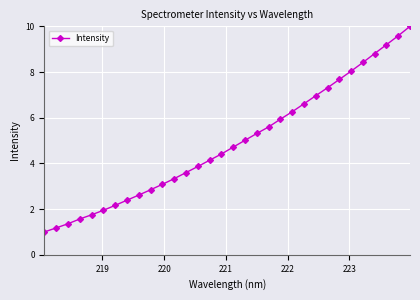

What is the value of the 20th point from the left?

5.6